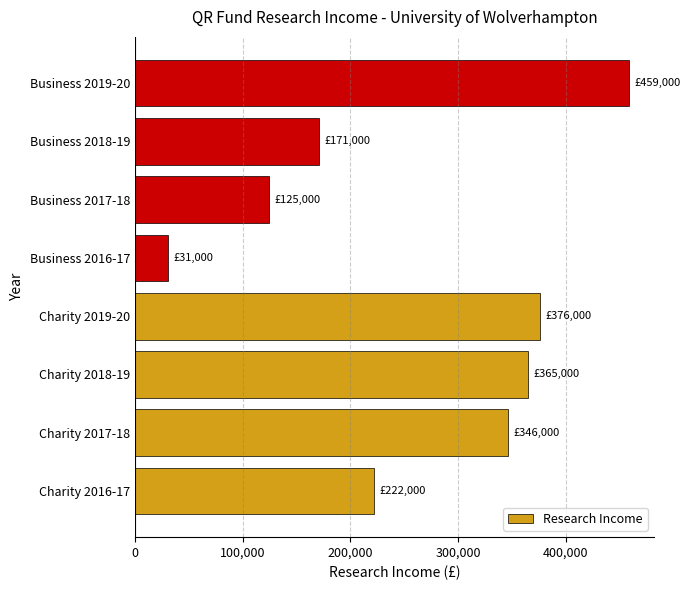

What is the sum of all values?

2095000